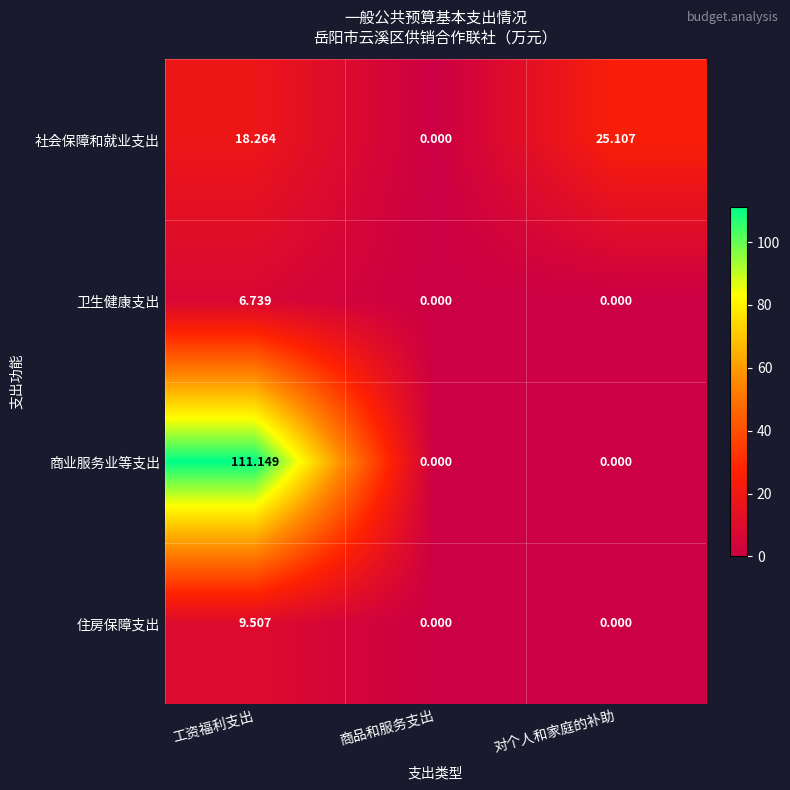

Count the number of data series in this chart.

4